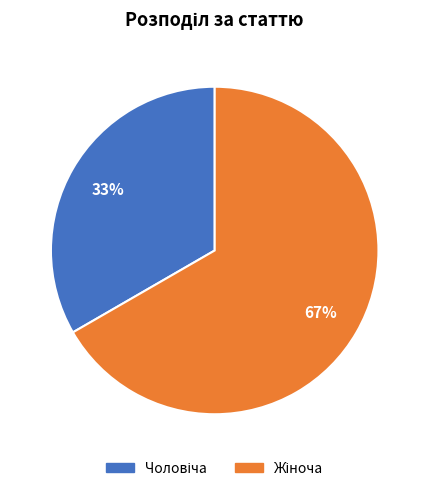

To the nearest percent, what is the average slice percentage?

50%